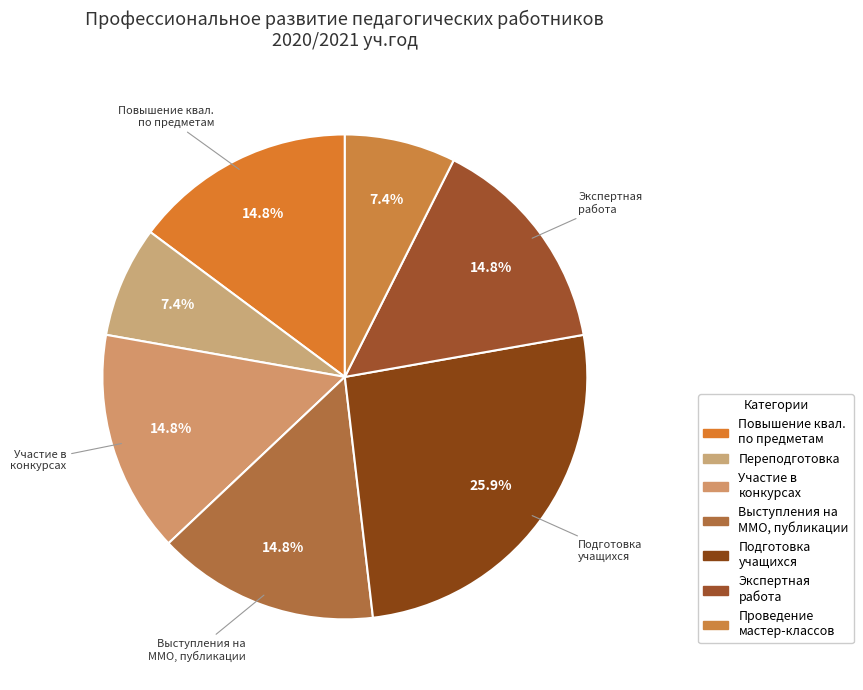

Does any single category account for the majority?

No